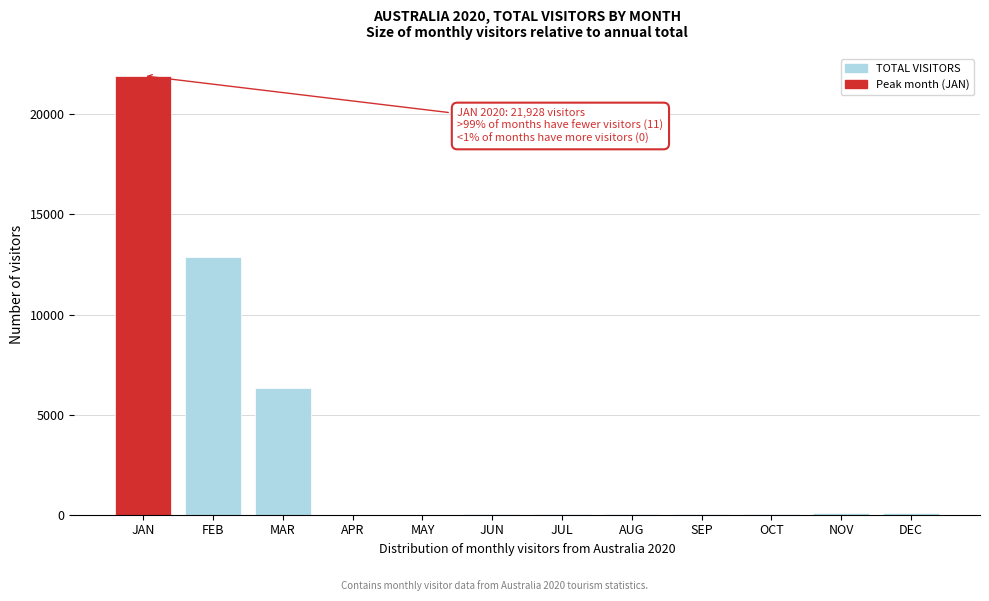

Which category has the highest value across all series?

JAN